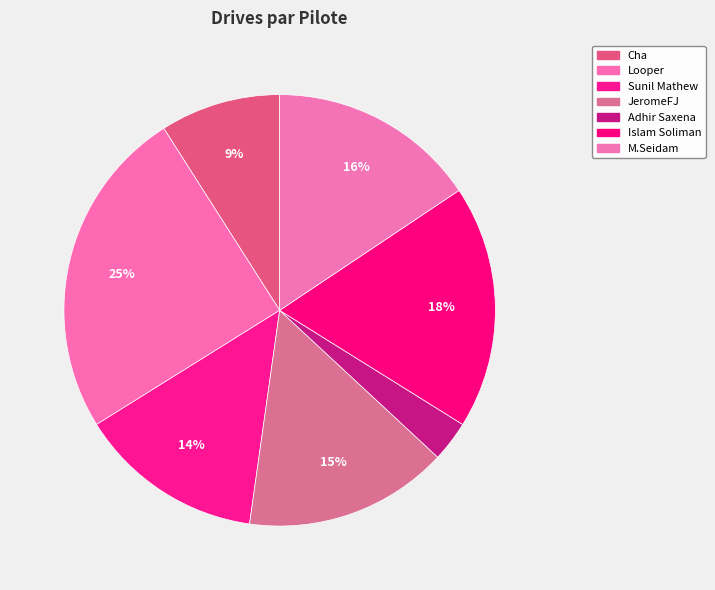

What percentage do M.Seidam and Cha together represent?

24.6%